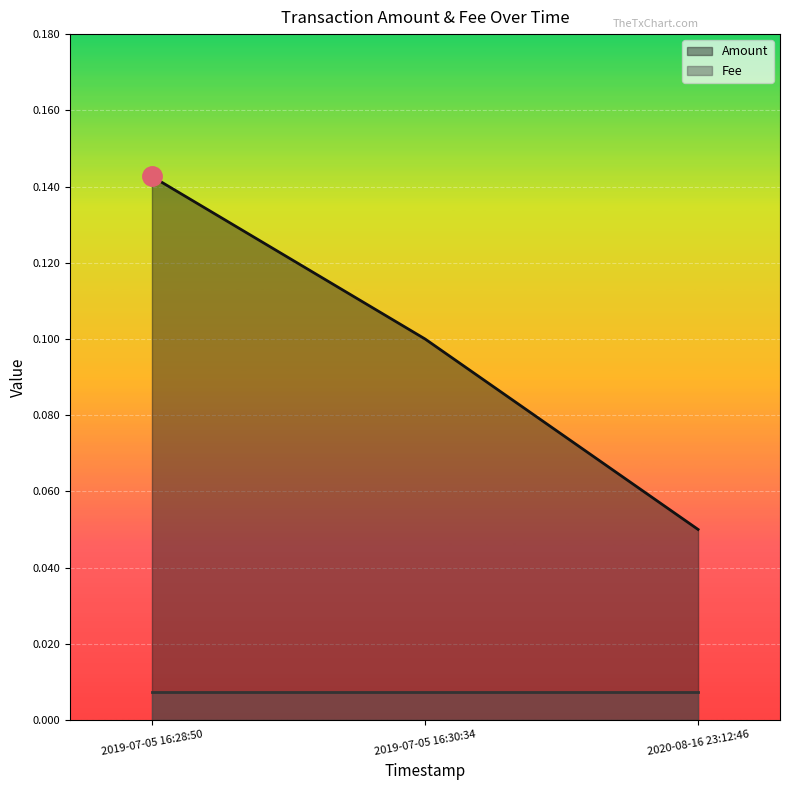

Which label corresponds to the smallest value in the chart?

2020-08-16 23:12:46